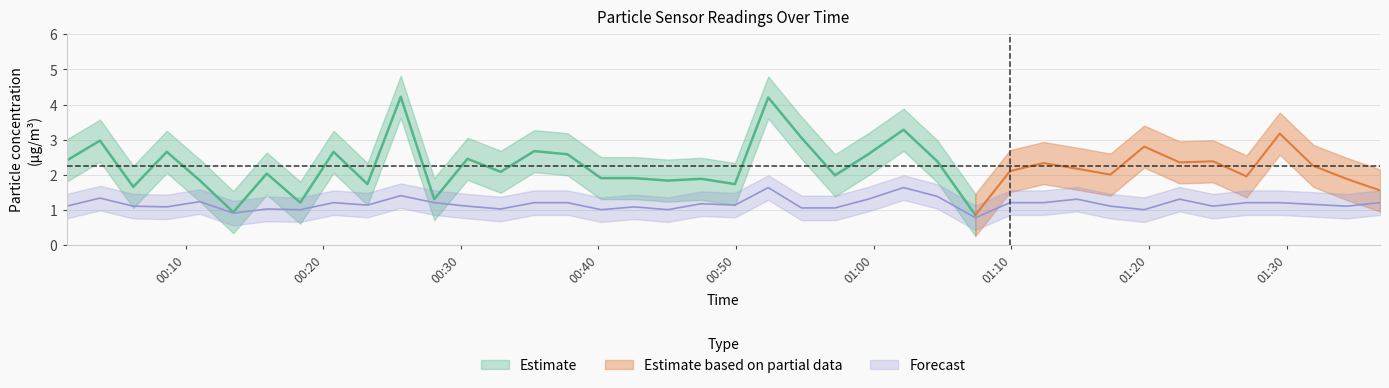

Read the value at 01:10.

1.0